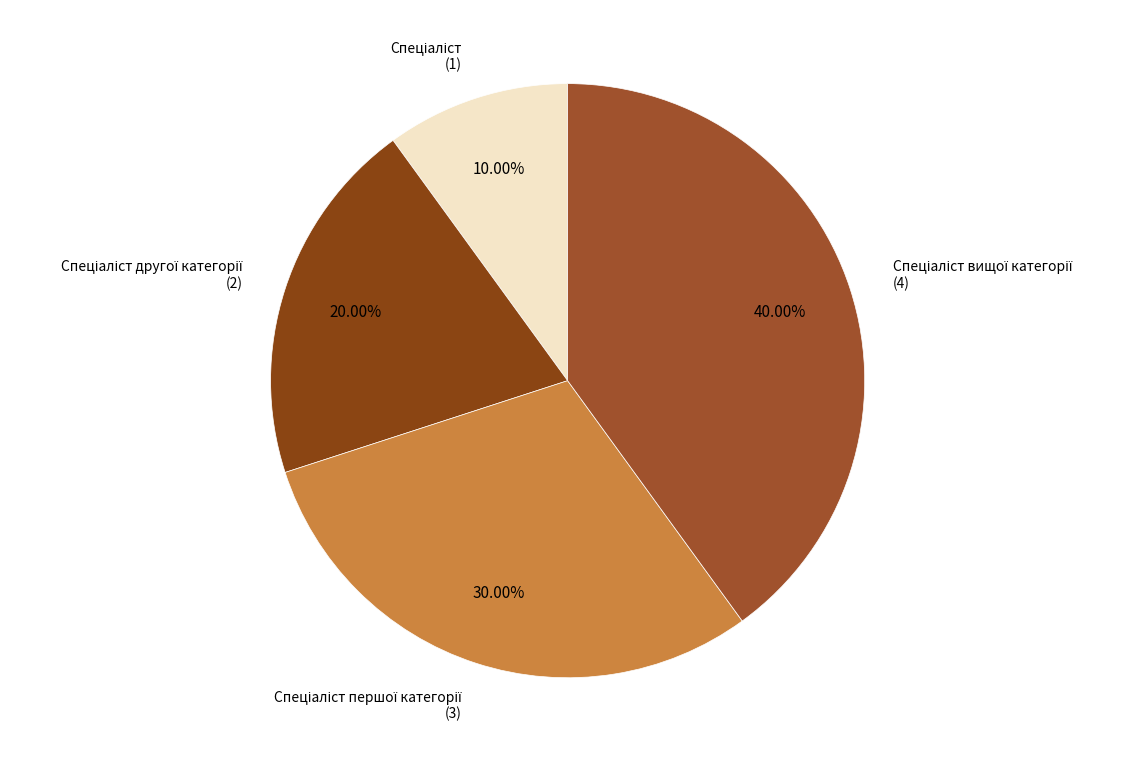

Is there a majority slice in this chart?

No